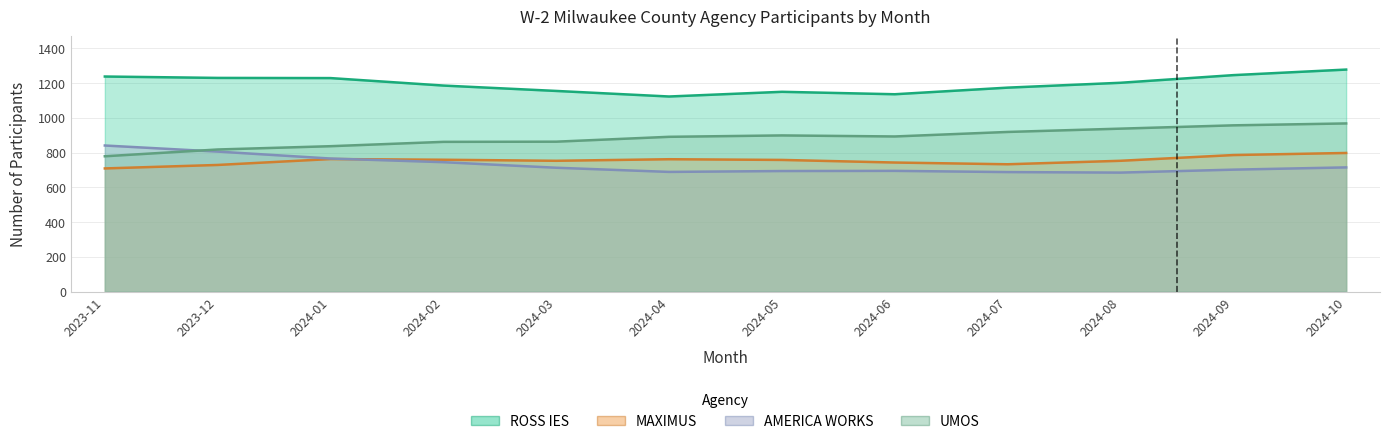

How many lines are shown in the chart?

4